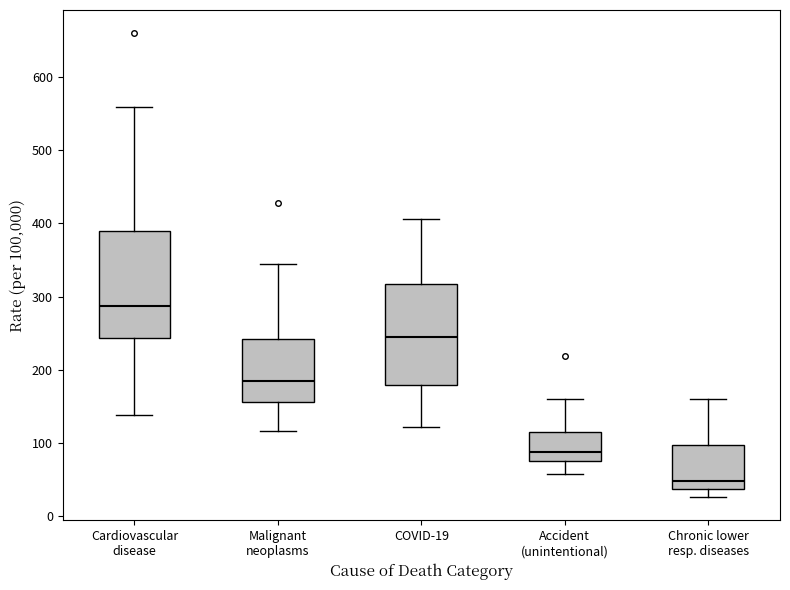

Reading left to right, read every box against the y-axis: the position of its median line, the range the box covers, and the ends of its whiskers. The values are not printed on the chart, so give them approximately, as read against the axis.

Cardiovascular disease: median 290, box 240 to 390, whiskers 140 to 560
Malignant neoplasms: median 180, box 160 to 240, whiskers 120 to 340
COVID-19: median 250, box 180 to 320, whiskers 120 to 410
Accident (unintentional): median 90, box 70 to 110, whiskers 60 to 160
Chronic lower resp. diseases: median 50, box 40 to 100, whiskers 30 to 160